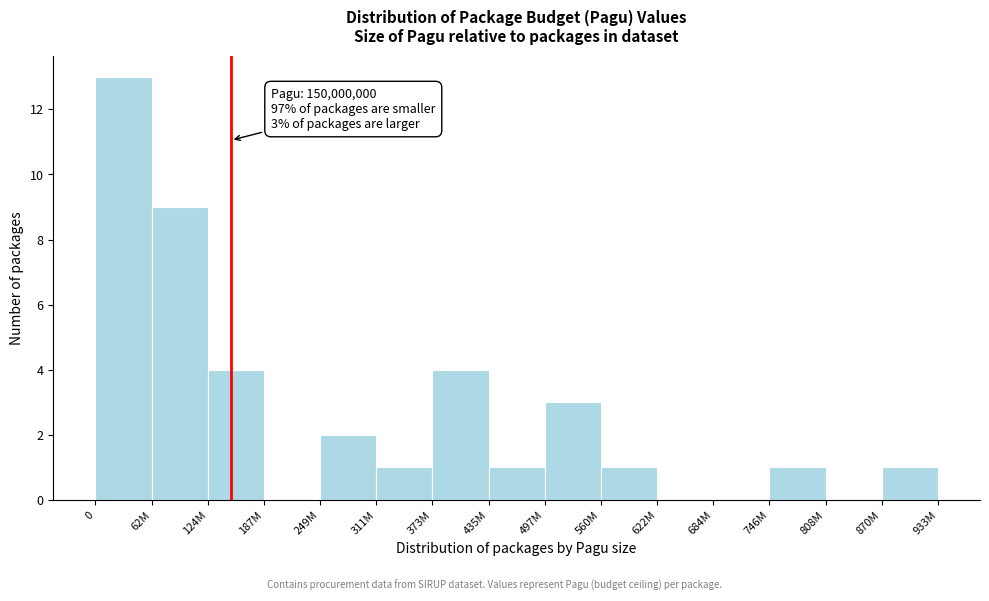

Reading right to left, transcribe all the data shown in this chart.

870M=1	808M=0	746M=1	684M=0	622M=0	560M=1	497M=3	435M=1	373M=4	311M=1	249M=2	187M=0	124M=4	62M=9	0=13